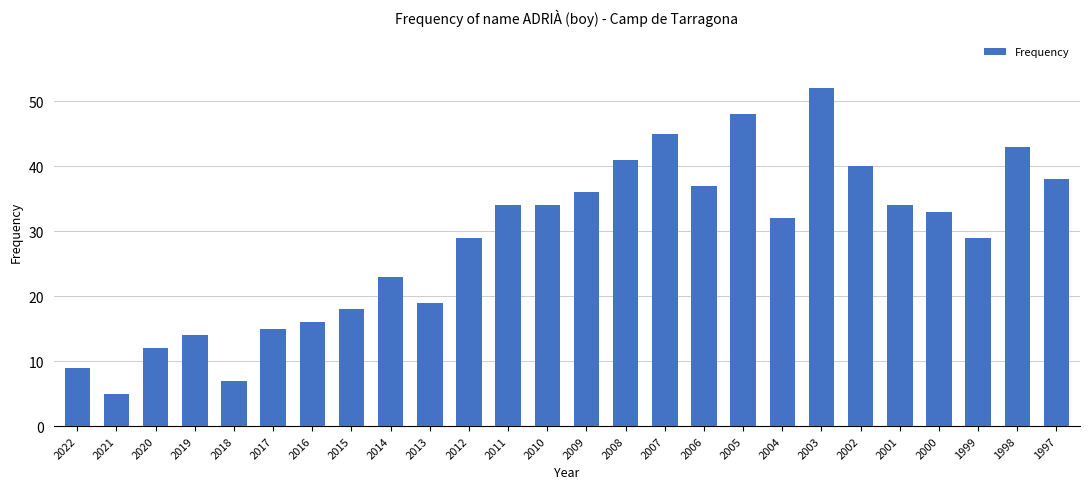

Reading left to right, what are all the values shown in this chart?

9	5	12	14	7	15	16	18	23	19	29	34	34	36	41	45	37	48	32	52	40	34	33	29	43	38